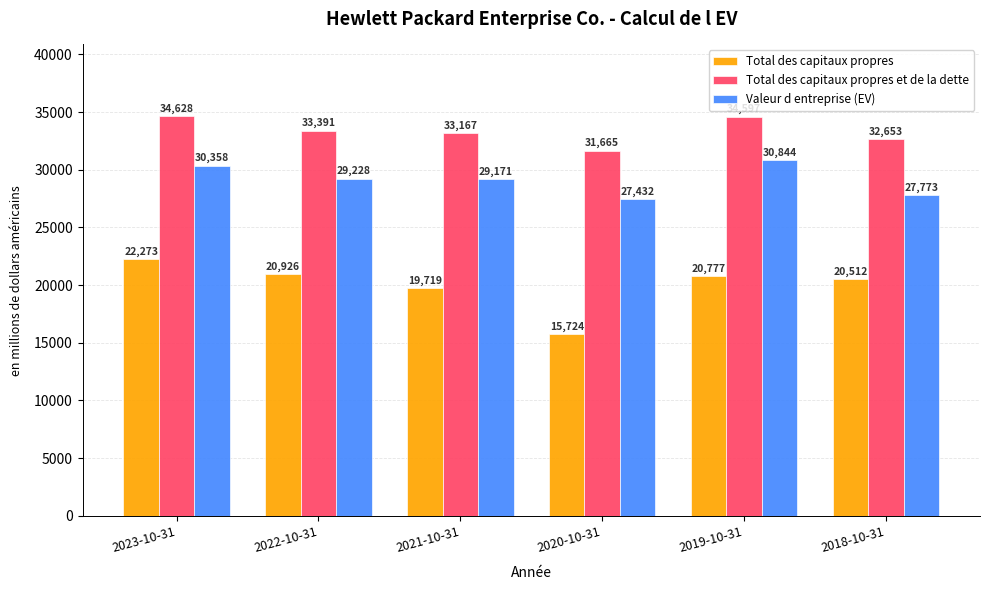

Where does the Total des capitaux propres et de la dette series first go above 33391?

2023-10-31